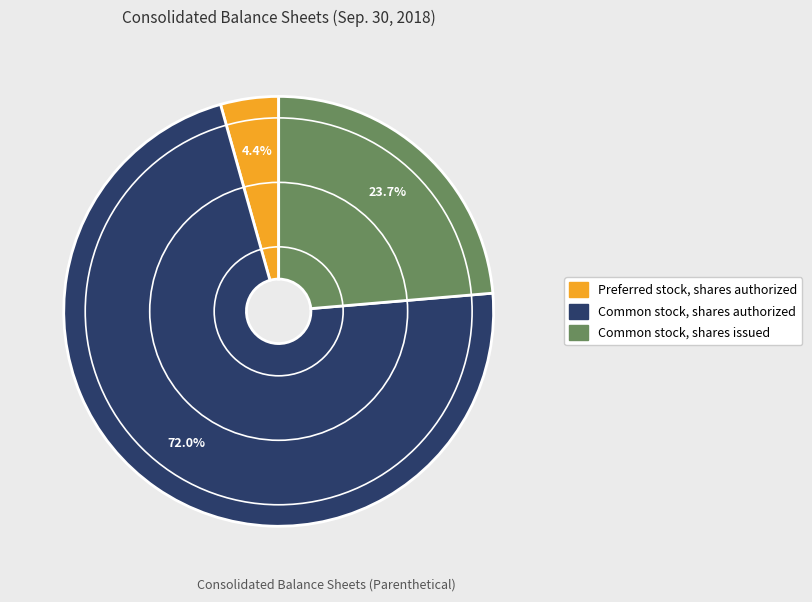

Is there a majority slice in this chart?

Yes